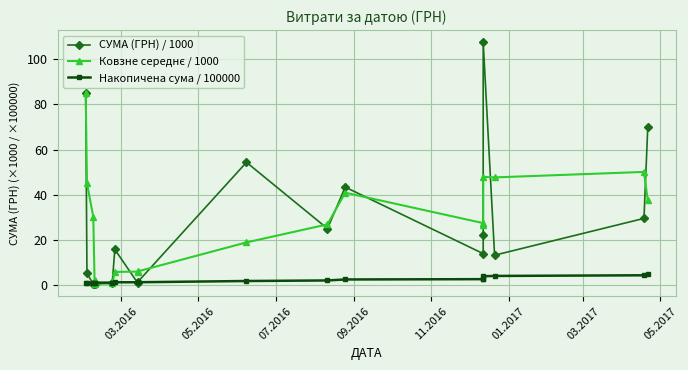

Rank the series by their maximum value, from lowest to highest.

Накопичена сума / 100000, Ковзне середнє / 1000, СУМА (ГРН) / 1000